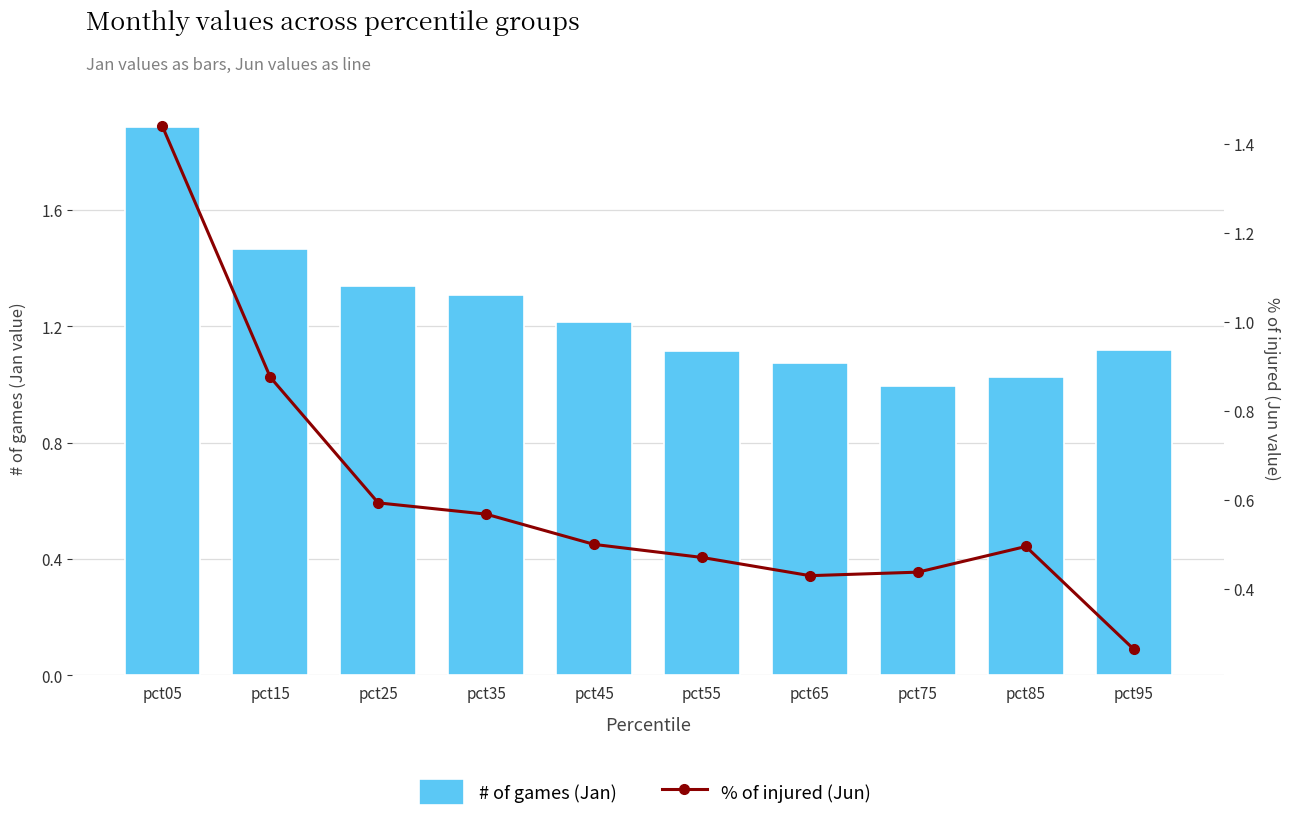

List the labels in order of % of injured (Jun) value, largest first.

pct05, pct15, pct25, pct35, pct45, pct85, pct55, pct75, pct65, pct95